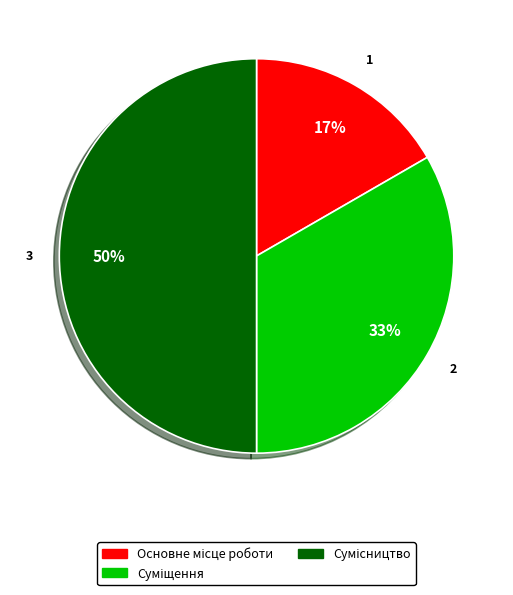

To the nearest percent, what is the difference between the largest and smallest slice percentages?

33%